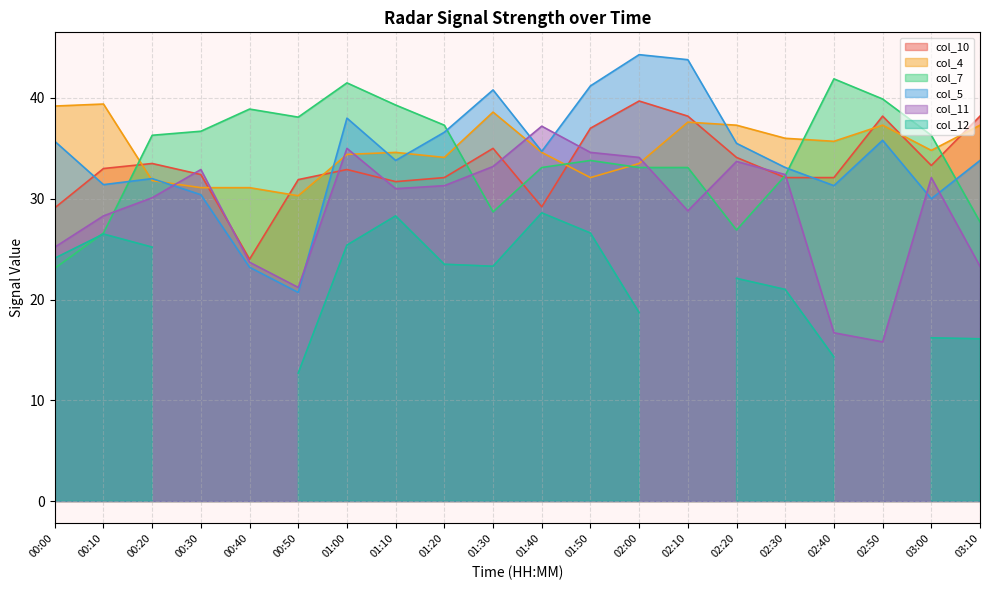

The value of col_5 at 02:40 is 31.3. True or false?

True